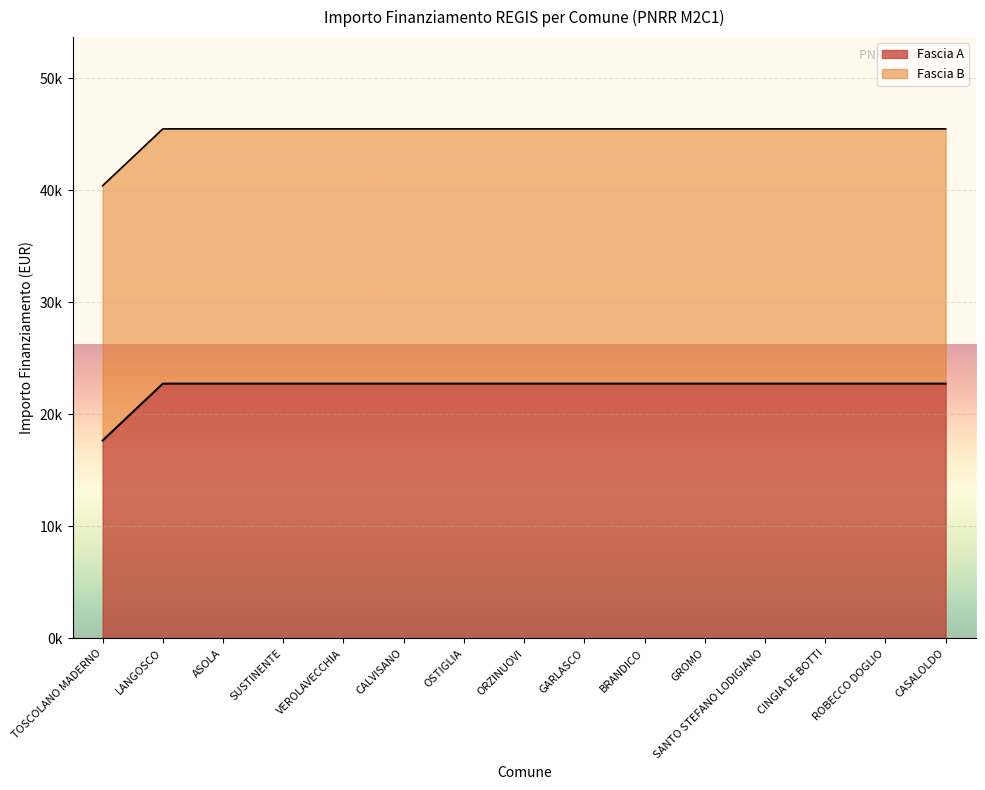

What is the value of the 9th point from the left?

22750.0